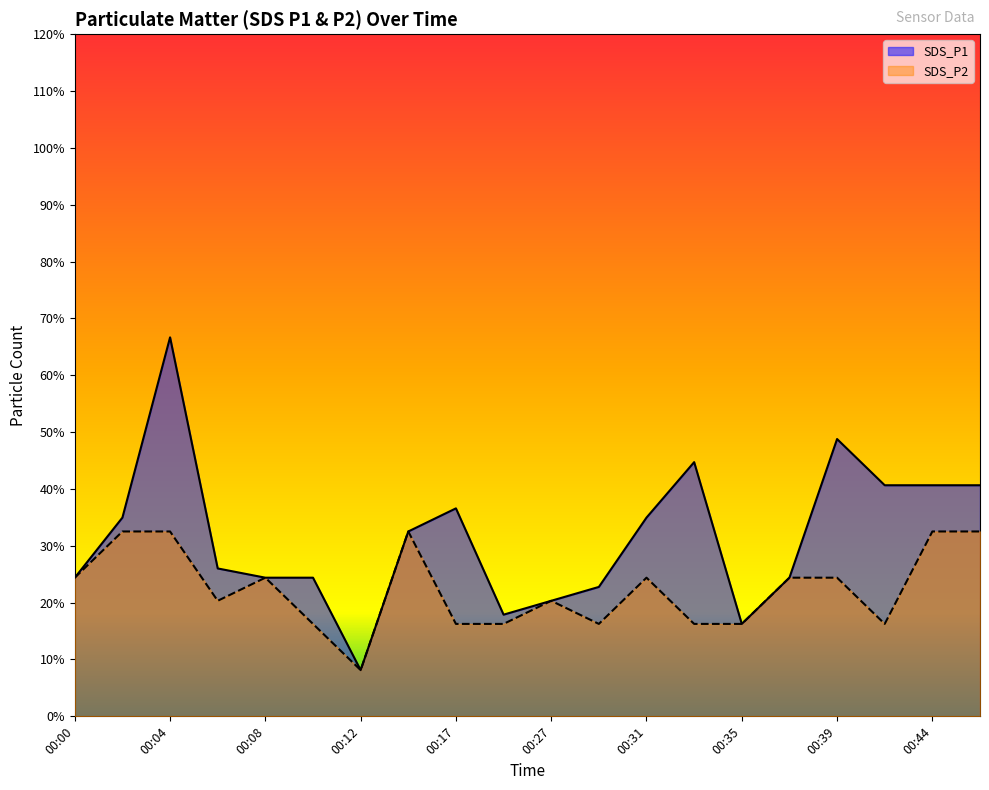

Does the chart have visible grid lines?

No